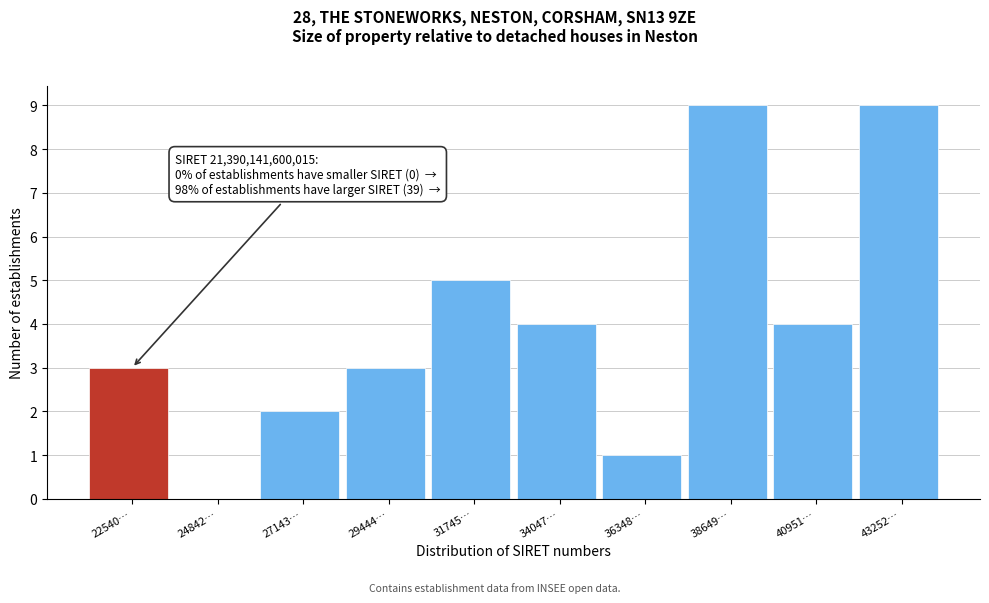

Reading left to right, list all the values displayed in this chart.

22540…=3	24842…=0	27143…=2	29444…=3	31745…=5	34047…=4	36348…=1	38649…=9	40951…=4	43252…=9